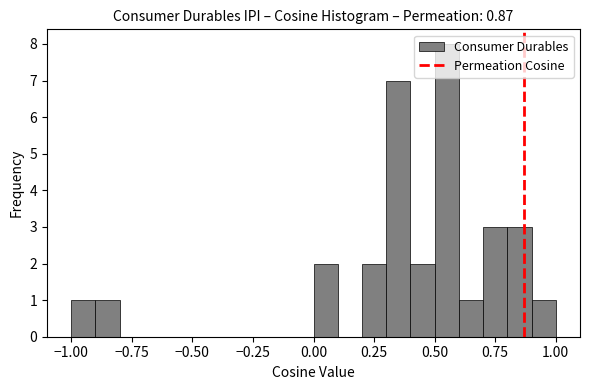

Around what value on the x-axis is the tallest bar? Give the approximate position of its centre, as read against the axis.

0.55